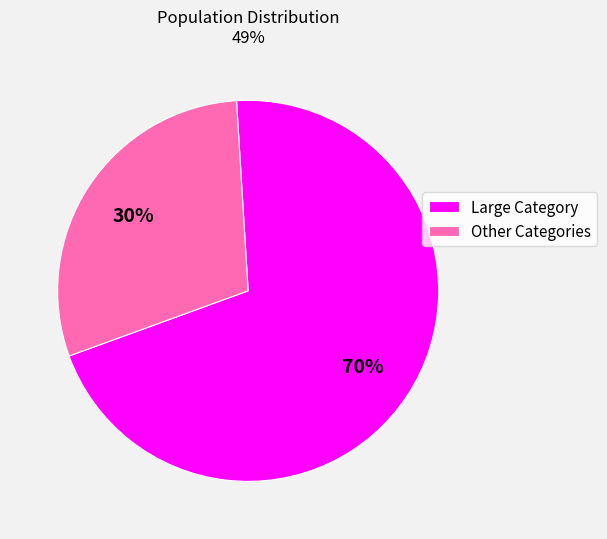

How many slices are in this pie chart?

2